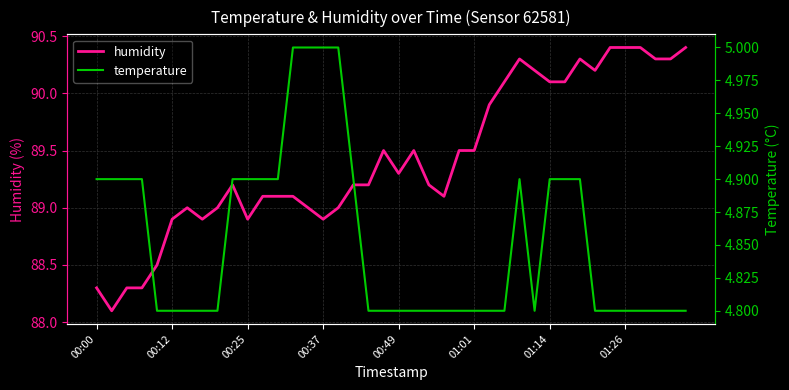

The value of humidity at 00:12 is 88.9. True or false?

True